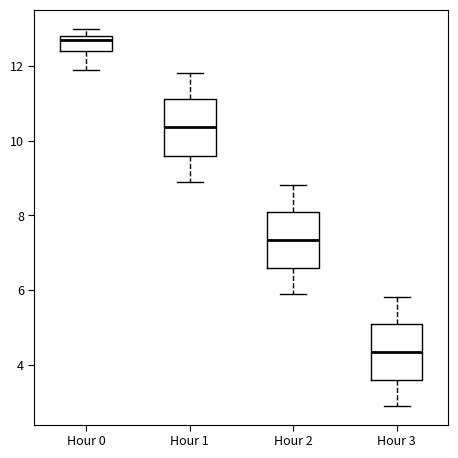

Where does the median line of the box for Hour 2 sit on the y-axis? The values are not printed on the chart, so give them approximately, as read against the axis.

7.4